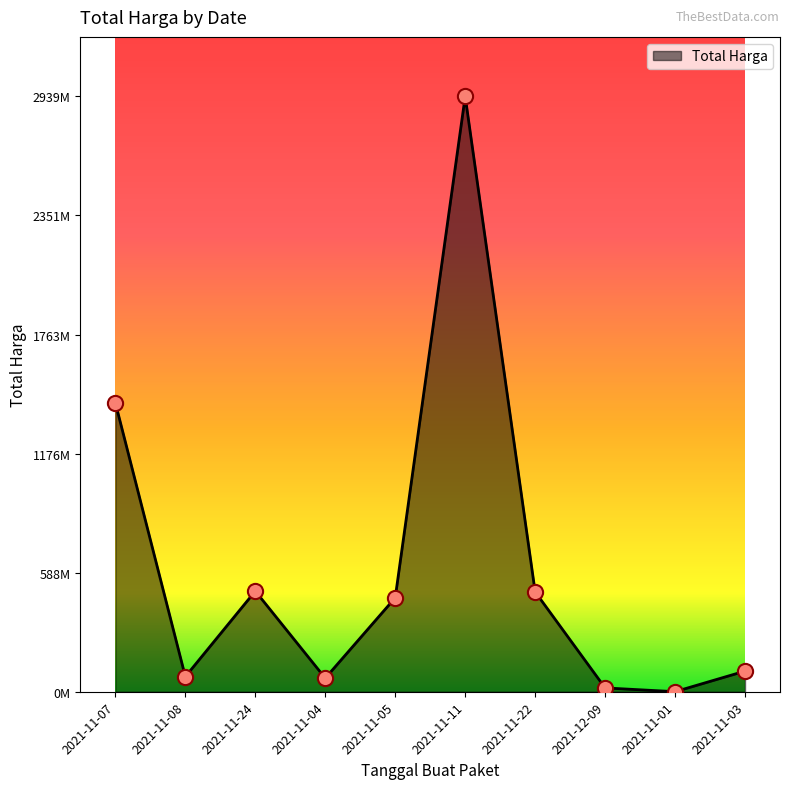

Is this an area chart (filled region under the line)?

Yes